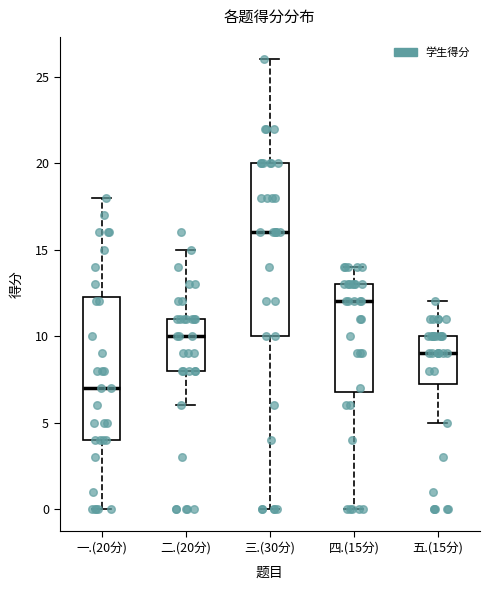

Reading left to right, read every box against the y-axis: the position of its median line, the range the box covers, and the ends of its whiskers. The values are not printed on the chart, so give them approximately, as read against the axis.

一.(20分): median 7.0, box 4.0 to 12.5, whiskers 0.0 to 18.0
二.(20分): median 10.0, box 8.0 to 11.0, whiskers 6.0 to 15.0
三.(30分): median 16.0, box 10.0 to 20.0, whiskers 0.0 to 26.0
四.(15分): median 12.0, box 7.0 to 13.0, whiskers 0.0 to 14.0
五.(15分): median 9.0, box 7.5 to 10.0, whiskers 5.0 to 12.0